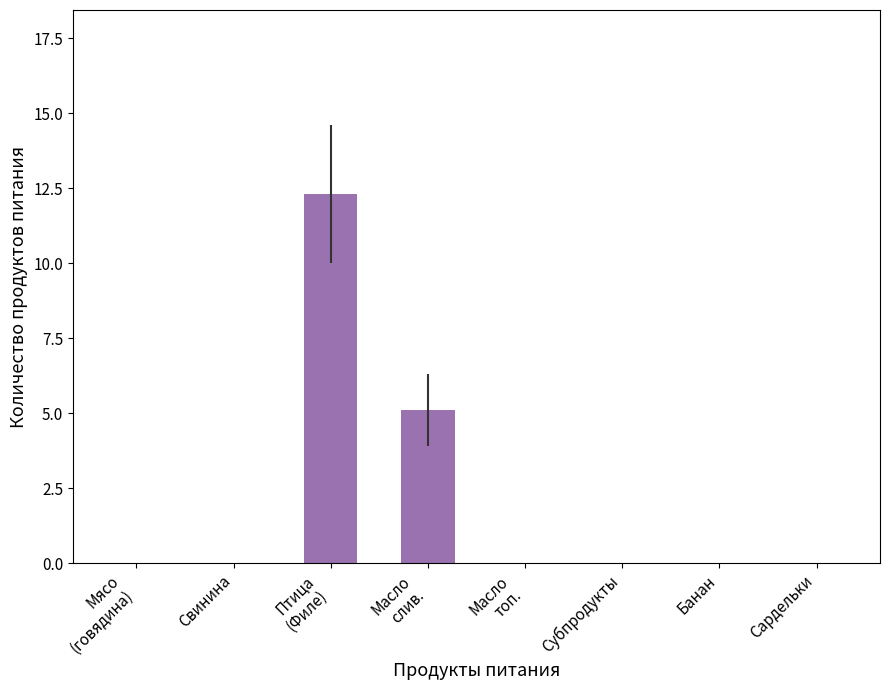

Between Птица
(Филе) and Мясо
(говядина), which is larger?

Птица
(Филе)